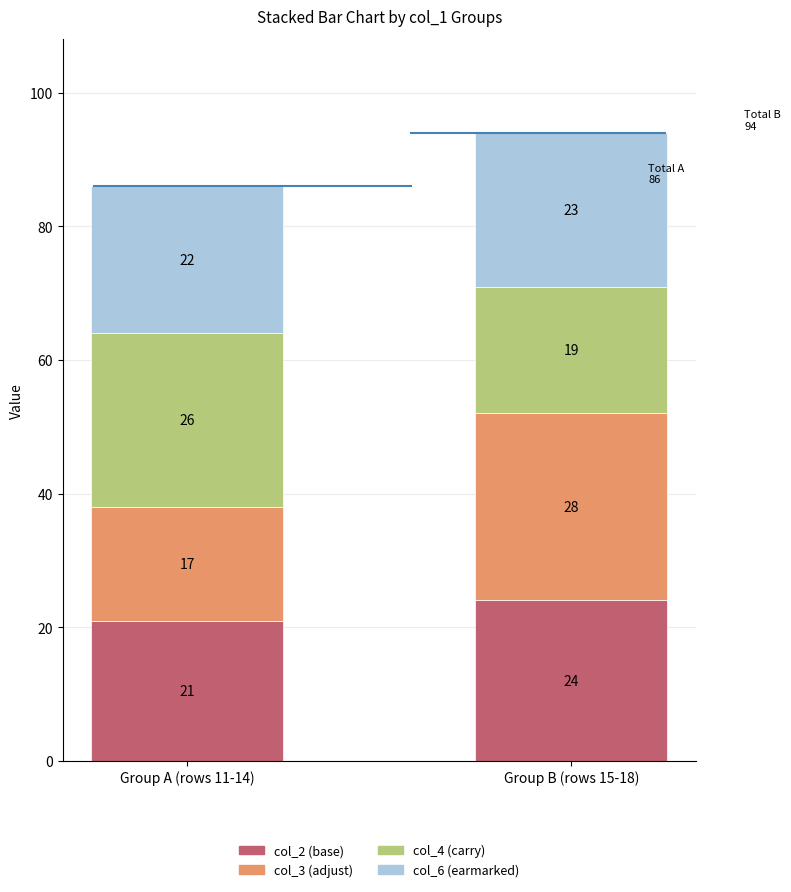

At which label does col_2 (base) reach its minimum?

Group A (rows 11-14)